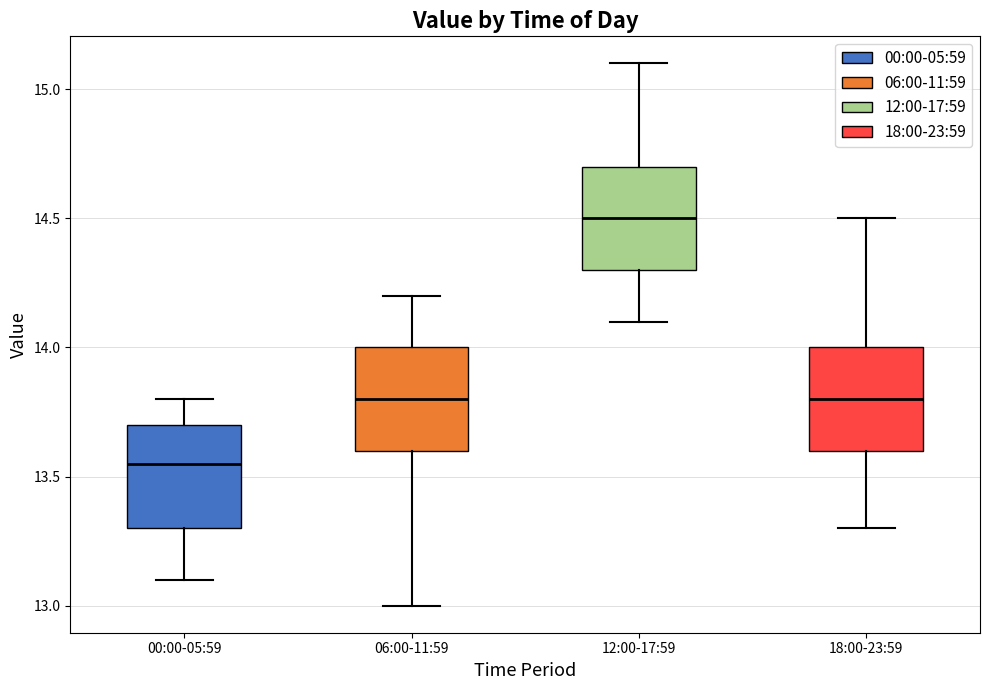

Reading left to right, read every box against the y-axis: the position of its median line, the range the box covers, and the ends of its whiskers. The values are not printed on the chart, so give them approximately, as read against the axis.

00:00-05:59: median 13.55, box 13.30 to 13.70, whiskers 13.10 to 13.80
06:00-11:59: median 13.80, box 13.60 to 14.00, whiskers 13.00 to 14.20
12:00-17:59: median 14.50, box 14.30 to 14.70, whiskers 14.10 to 15.10
18:00-23:59: median 13.80, box 13.60 to 14.00, whiskers 13.30 to 14.50